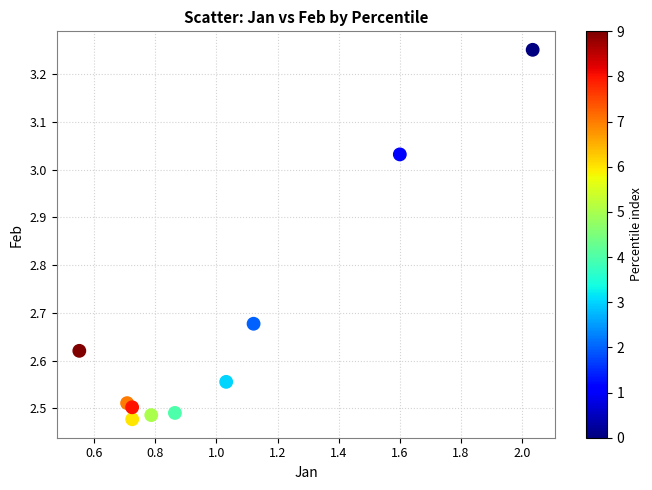

What is the range of Y values (max minus min)?

0.8